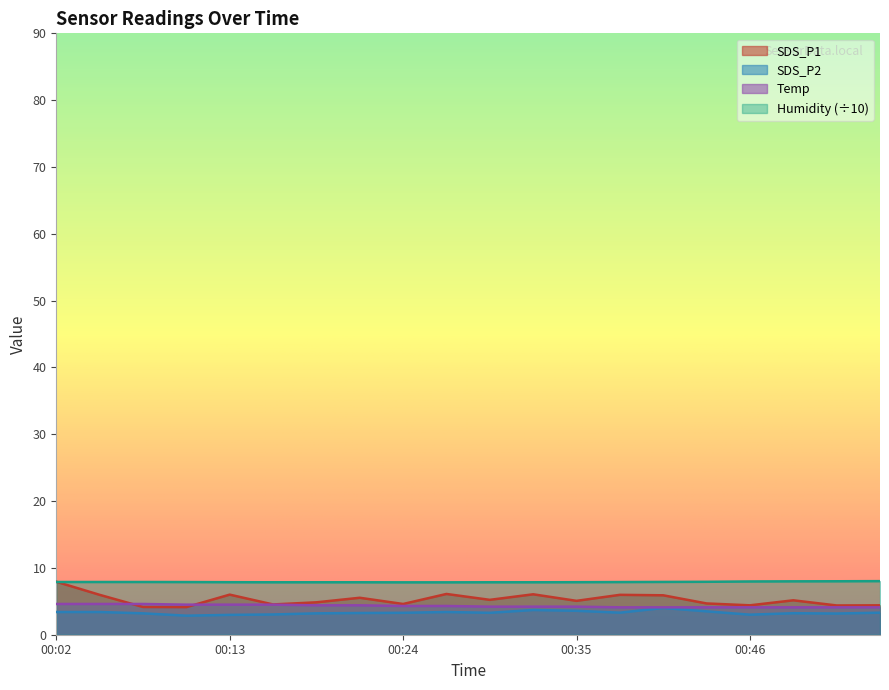

What is the average value of the Temp series?

4.3